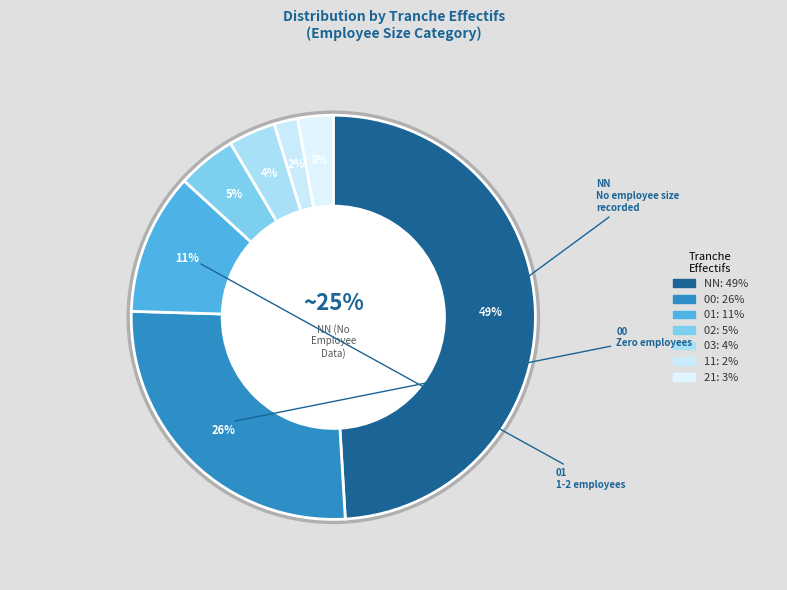

Does 02 account for over 50% of the chart?

No